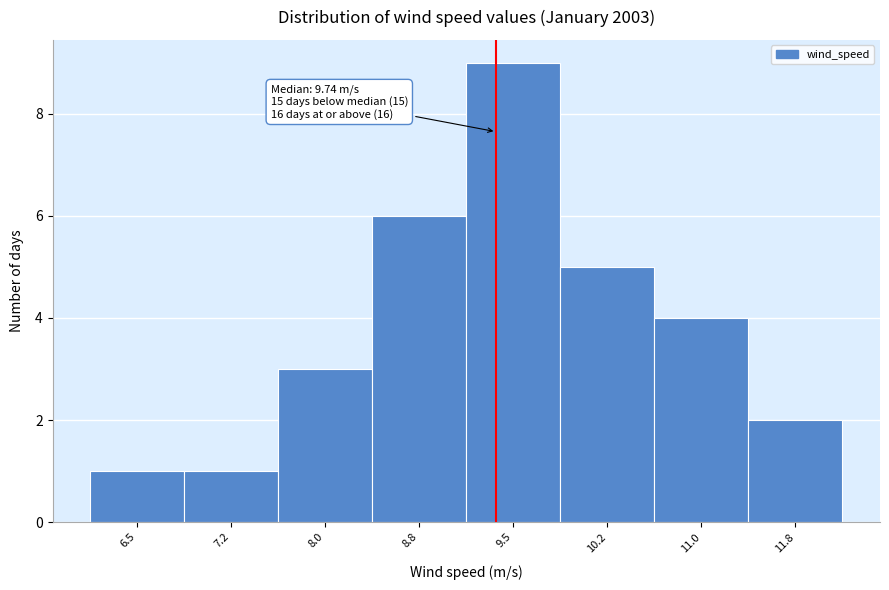

Reading left to right, transcribe all the data shown in this chart.

6.5=1	7.2=1	8.0=3	8.8=6	9.5=9	10.2=5	11.0=4	11.8=2